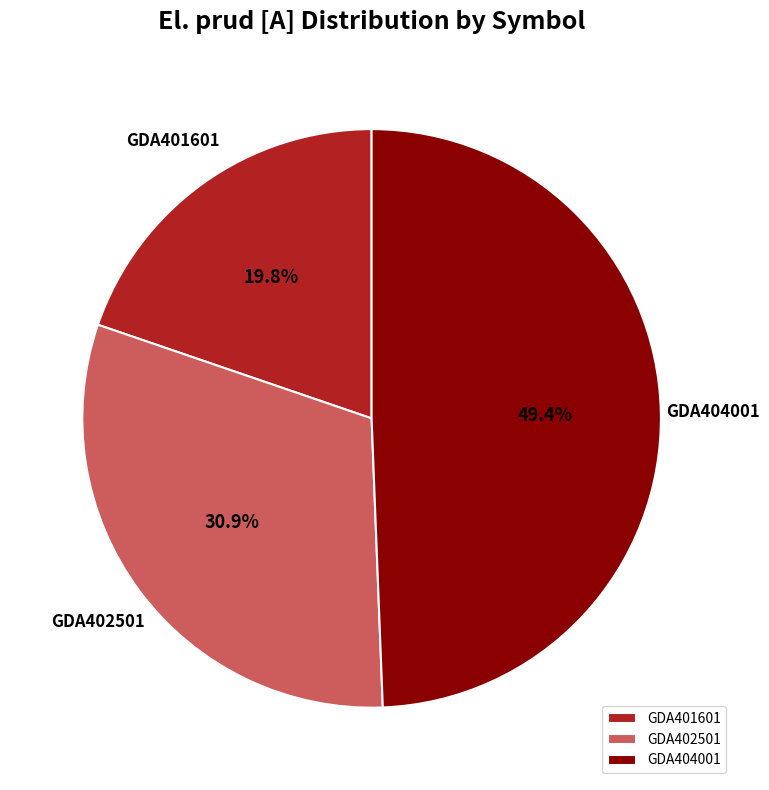

To the nearest percent, what is the difference between the largest and smallest slice percentages?

30%